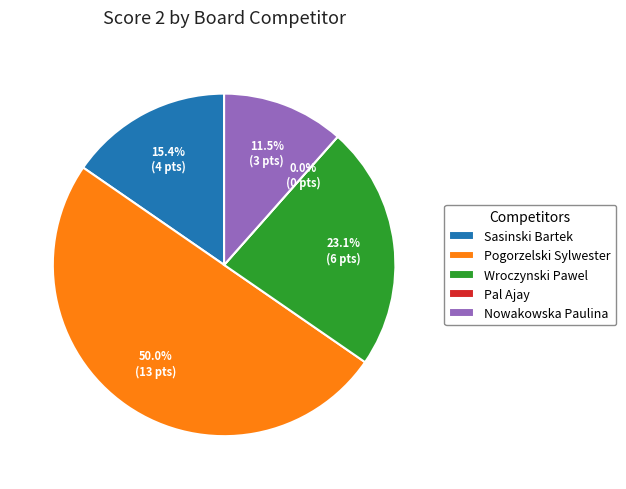

Which slice is the largest?

Pogorzelski Sylwester